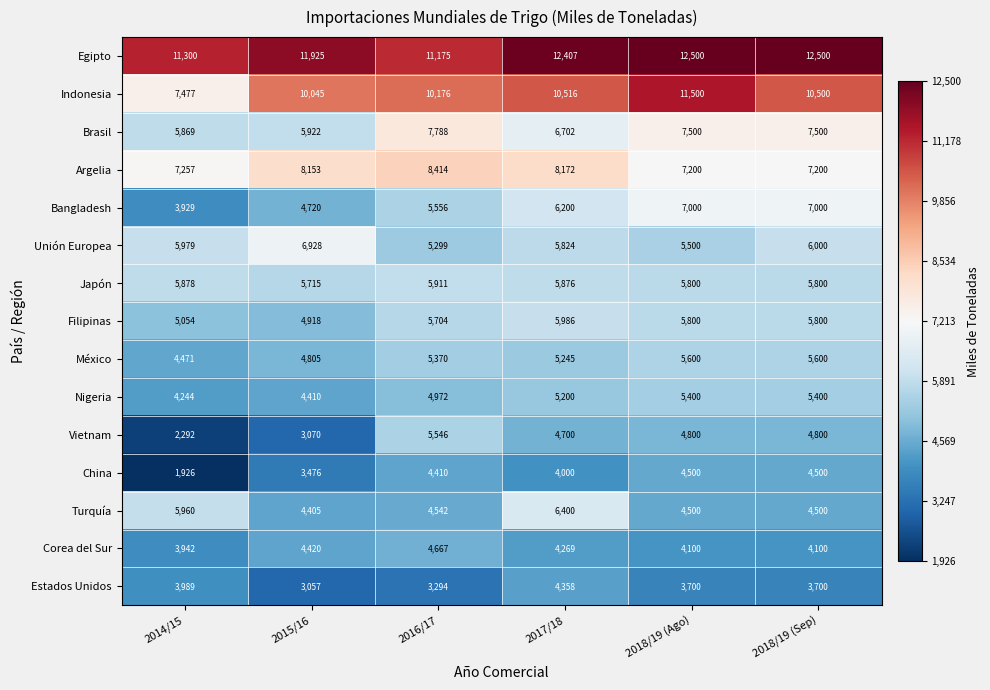

Rank the series by their maximum value, from lowest to highest.

Estados Unidos, China, Corea del Sur, Nigeria, Vietnam, México, Japón, Filipinas, Turquía, Unión Europea, Bangladesh, Brasil, Argelia, Indonesia, Egipto